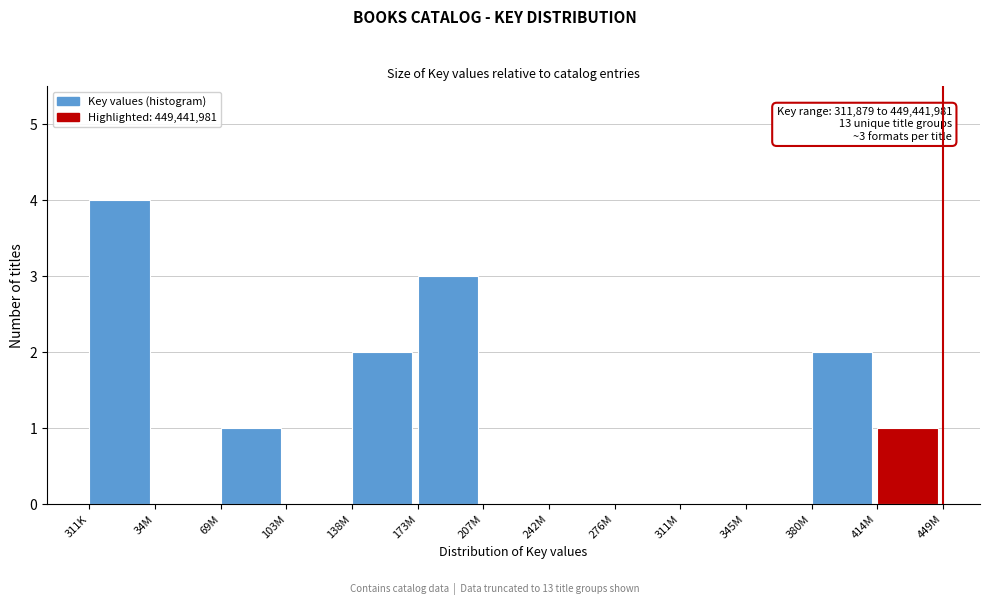

Reading left to right, list all the values displayed in this chart.

311K=4	34M=0	69M=1	103M=0	138M=2	173M=3	207M=0	242M=0	276M=0	311M=0	345M=0	380M=2	414M=1